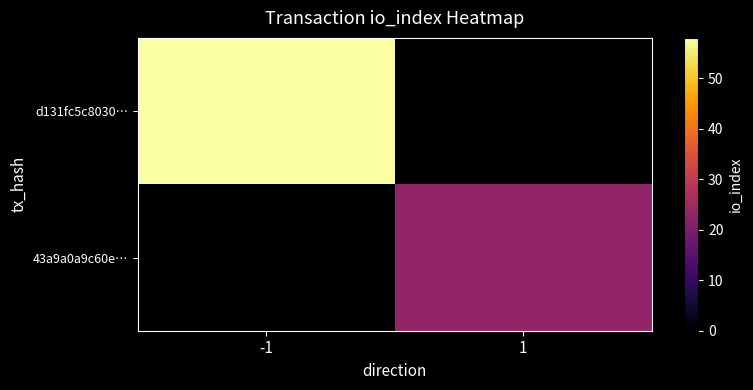

Between -1 and 1, which series saw the biggest shift?

d131fc5c8030…